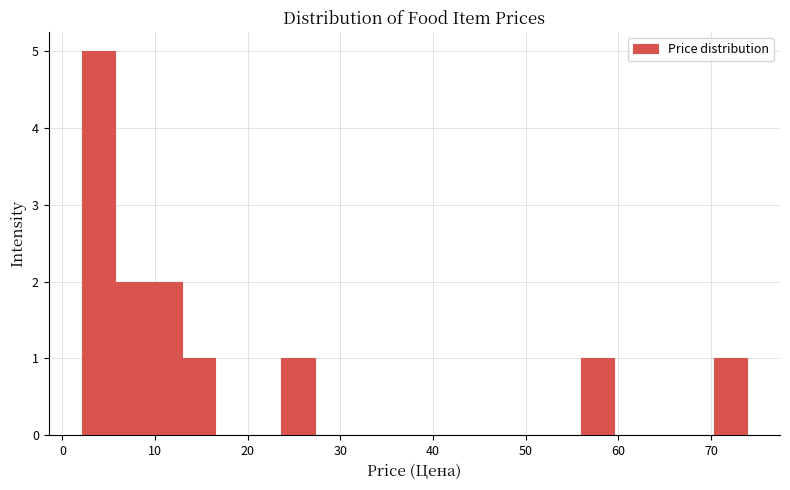

Around what value on the x-axis is the tallest bar? Give the approximate position of its centre, as read against the axis.

4